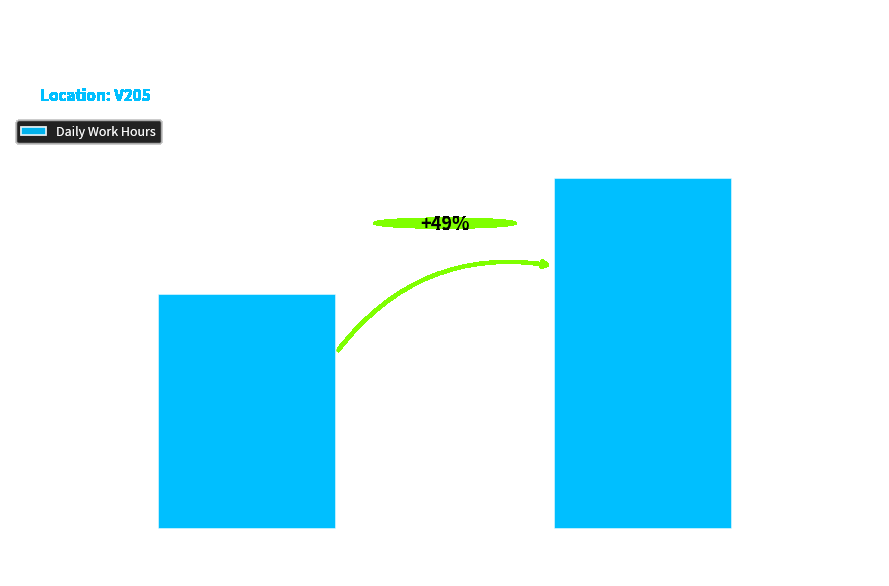

What is the label of the 1st bar from the right?

Max Hours
(Day 6)